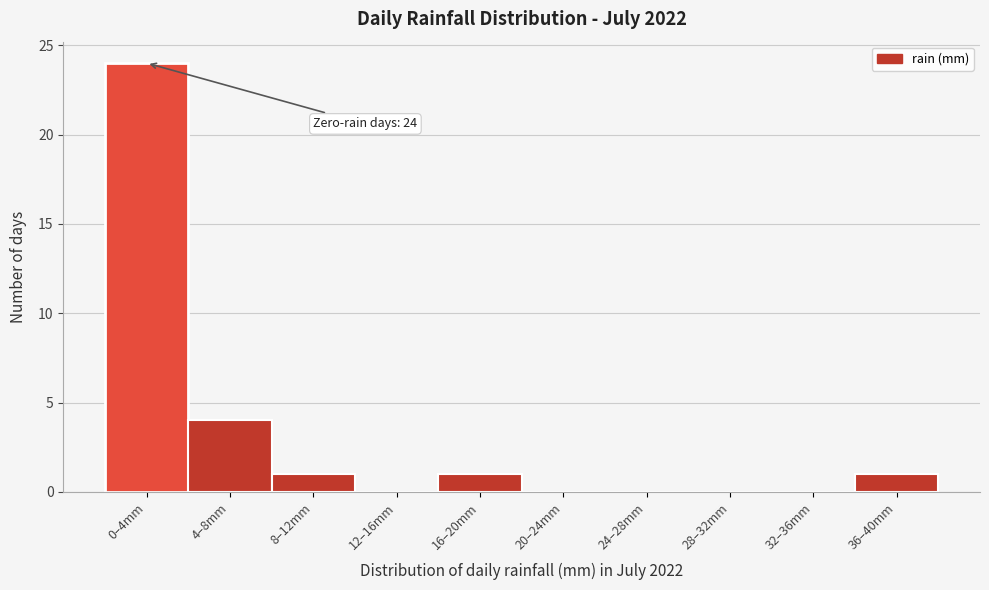

Reading left to right, list all the values displayed in this chart.

0–4mm=24	4–8mm=4	8–12mm=1	12–16mm=0	16–20mm=1	20–24mm=0	24–28mm=0	28–32mm=0	32–36mm=0	36–40mm=1